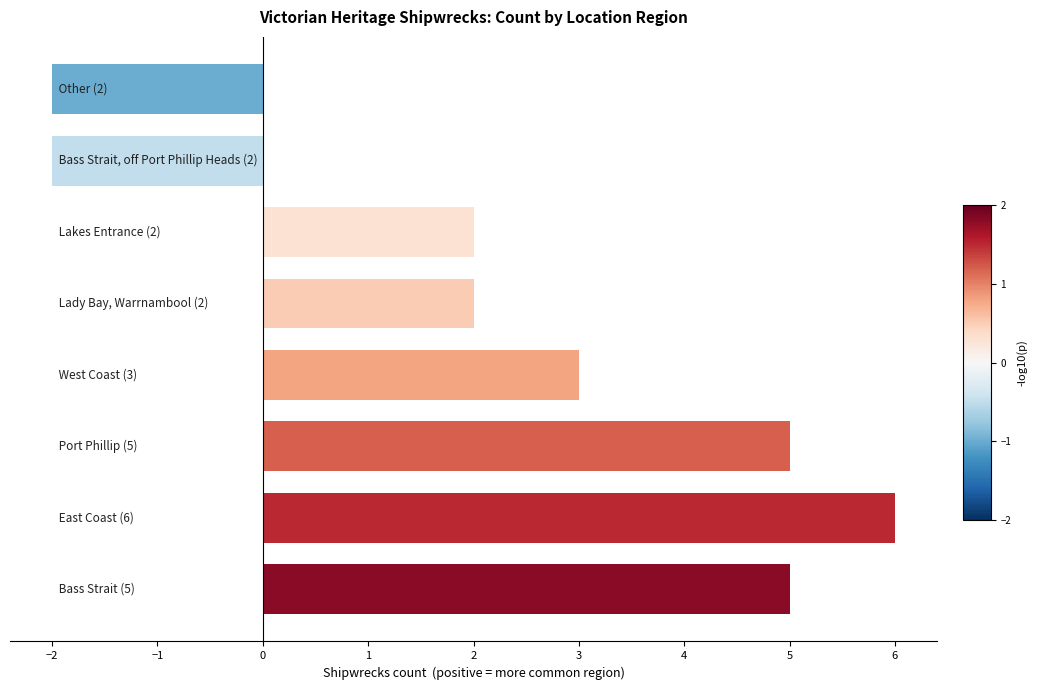

How many values are between 2 and 5?

5